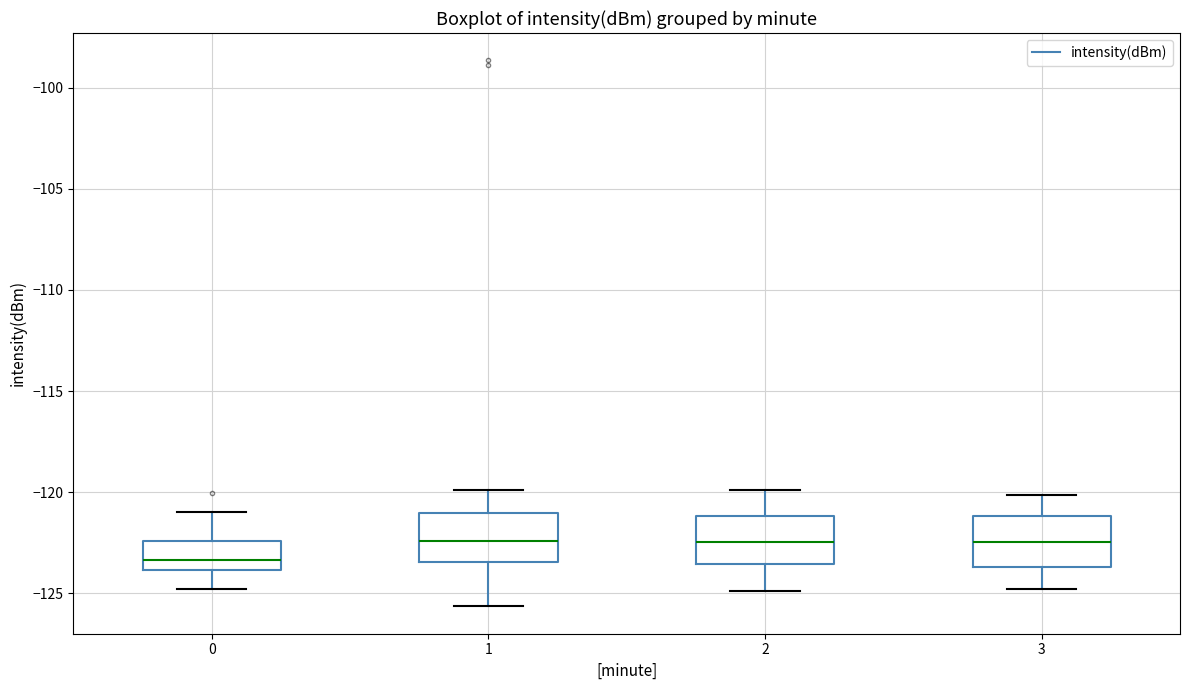

Reading left to right, read every box against the y-axis: the position of its median line, the range the box covers, and the ends of its whiskers. The values are not printed on the chart, so give them approximately, as read against the axis.

0: median -123.5, box -124.0 to -122.5, whiskers -125.0 to -121.0
1: median -122.5, box -123.5 to -121.0, whiskers -125.5 to -120.0
2: median -122.5, box -123.5 to -121.0, whiskers -125.0 to -120.0
3: median -122.5, box -123.5 to -121.0, whiskers -125.0 to -120.0